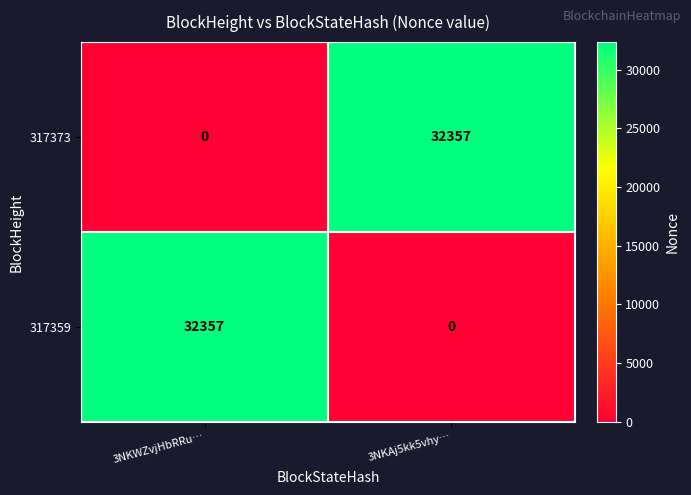

What is the difference between the 317373 values at 3NKAj5kk5vhy… and 3NKWZvjHbRRu…?

32357